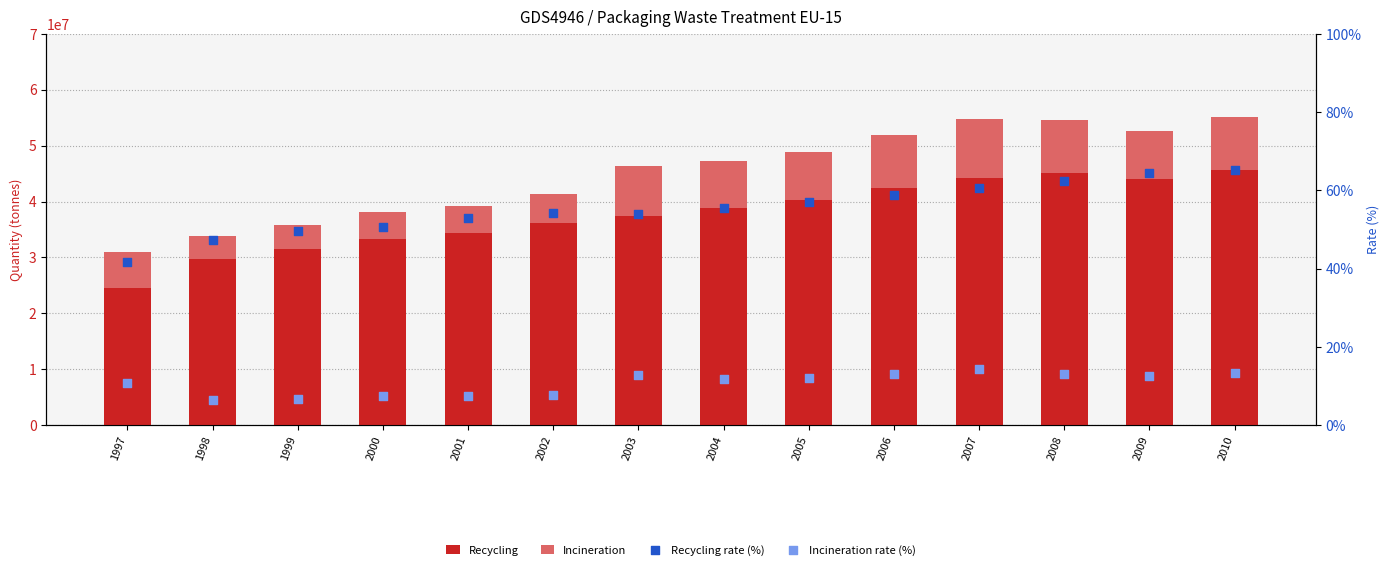

Which series reaches the maximum Y coordinate?

Recycling